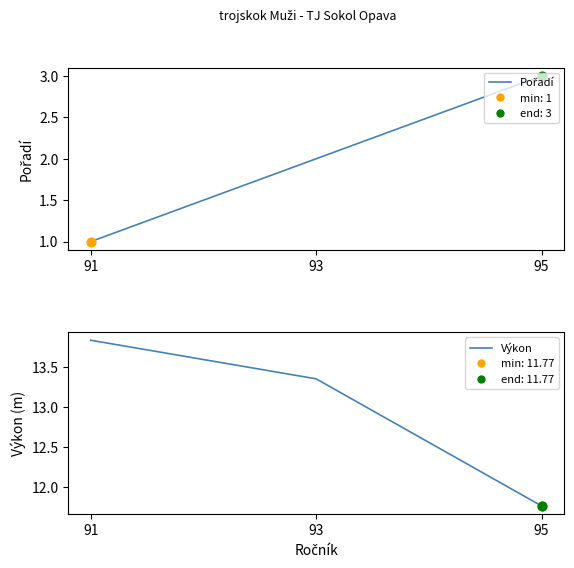

Which series has the largest total across all categories?

Výkon